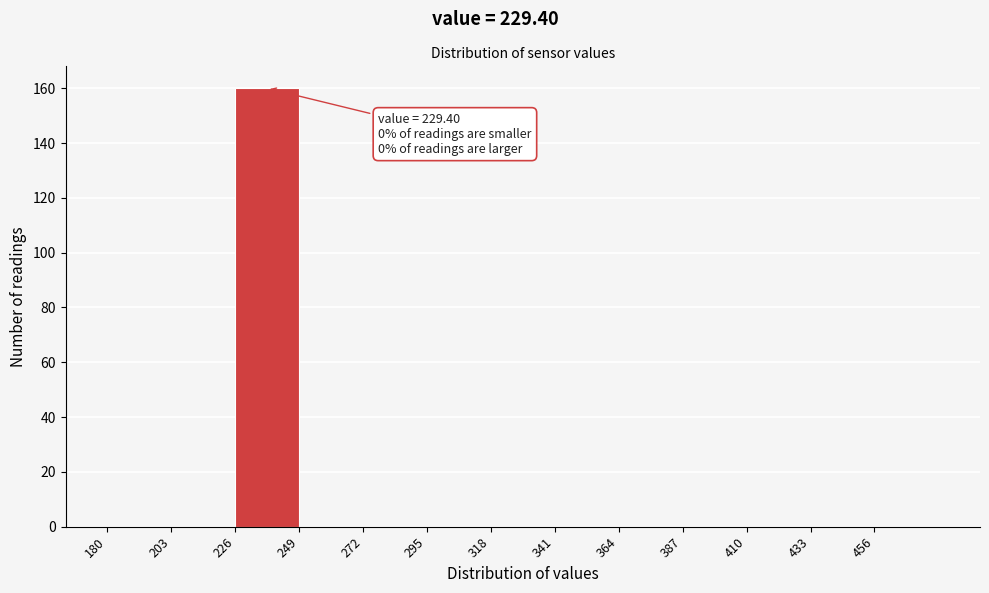

Which range on the x-axis has the tallest bar?

226 to 249